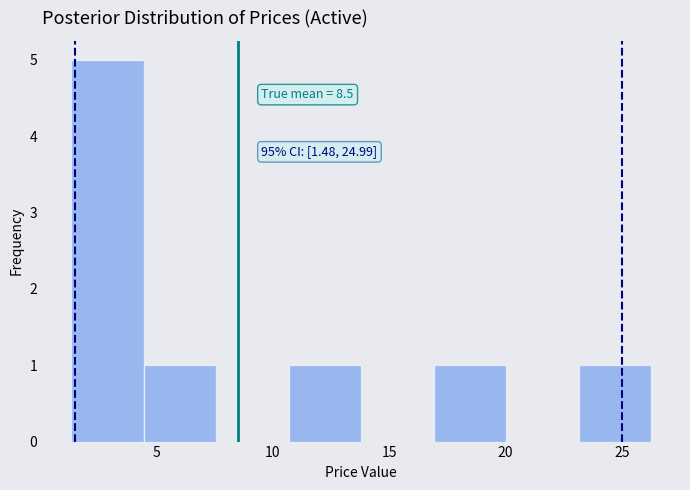

Over which range of the x-axis is the bar tallest?

1.5 to 4.5